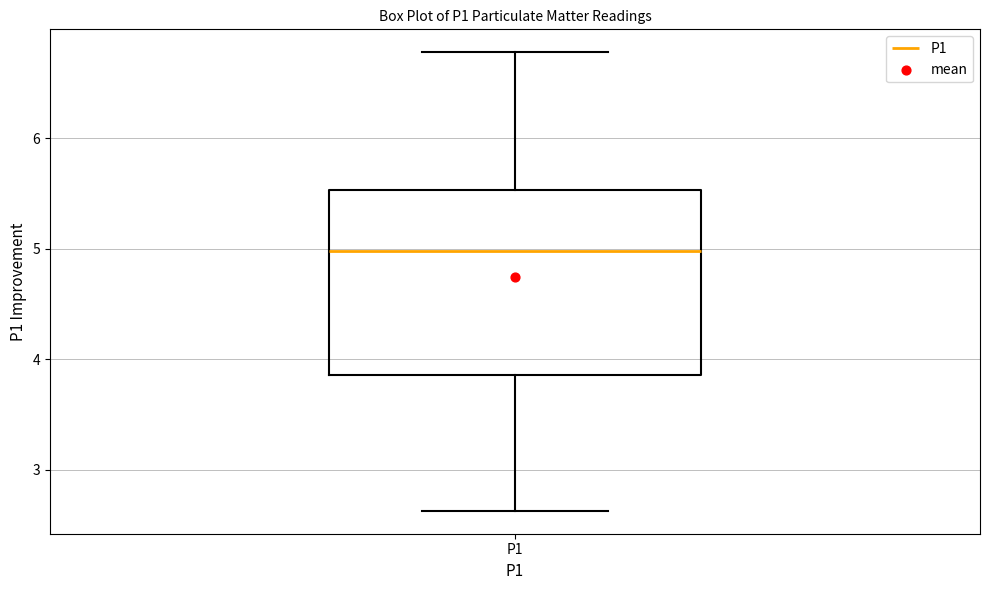

Transcribe this box plot: give where the median line is, the range the box spans, and where the two whiskers end, as read against the y-axis. The values are not printed on the chart, so give them approximately, as read against the axis.

median 5.0, box 3.9 to 5.5, whiskers 2.6 to 6.8